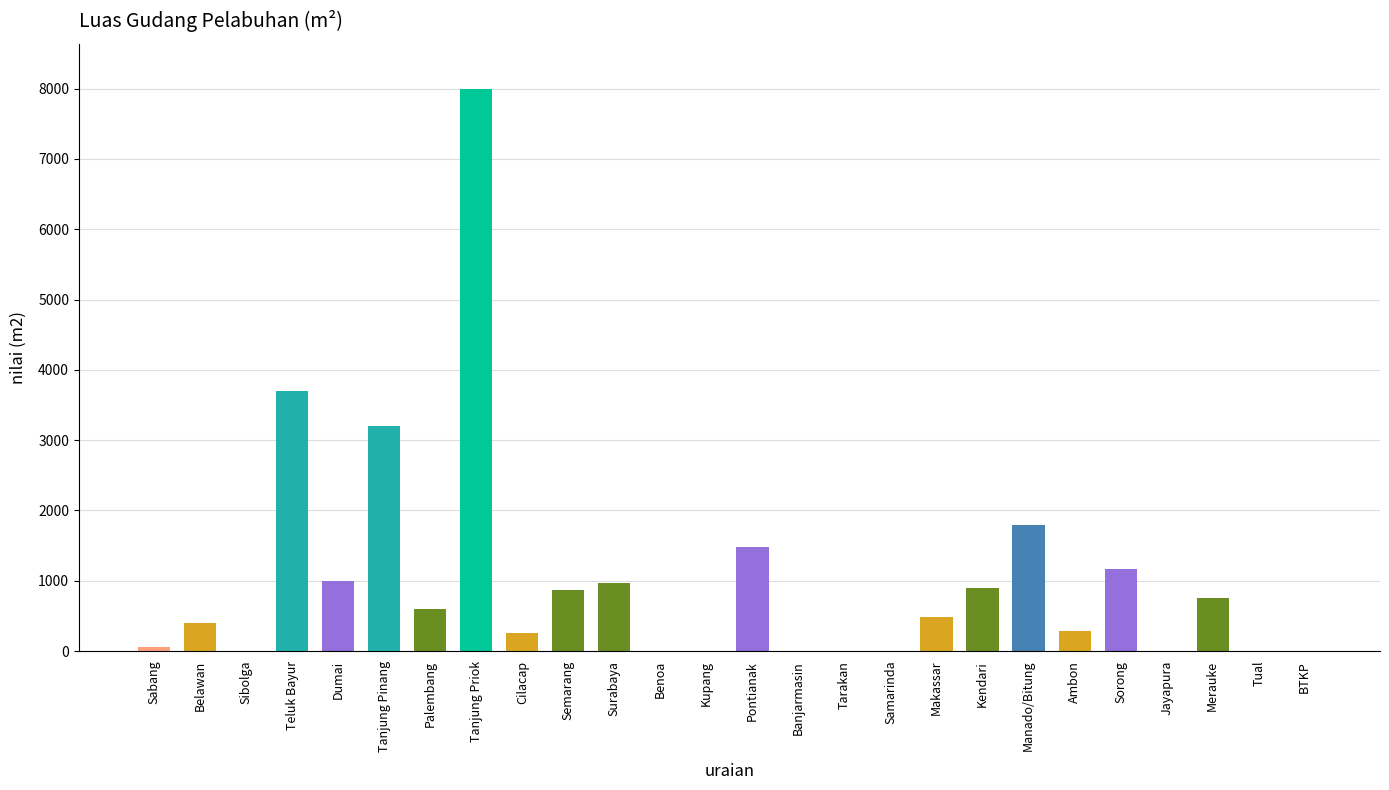

What is the sum of all values?

25887